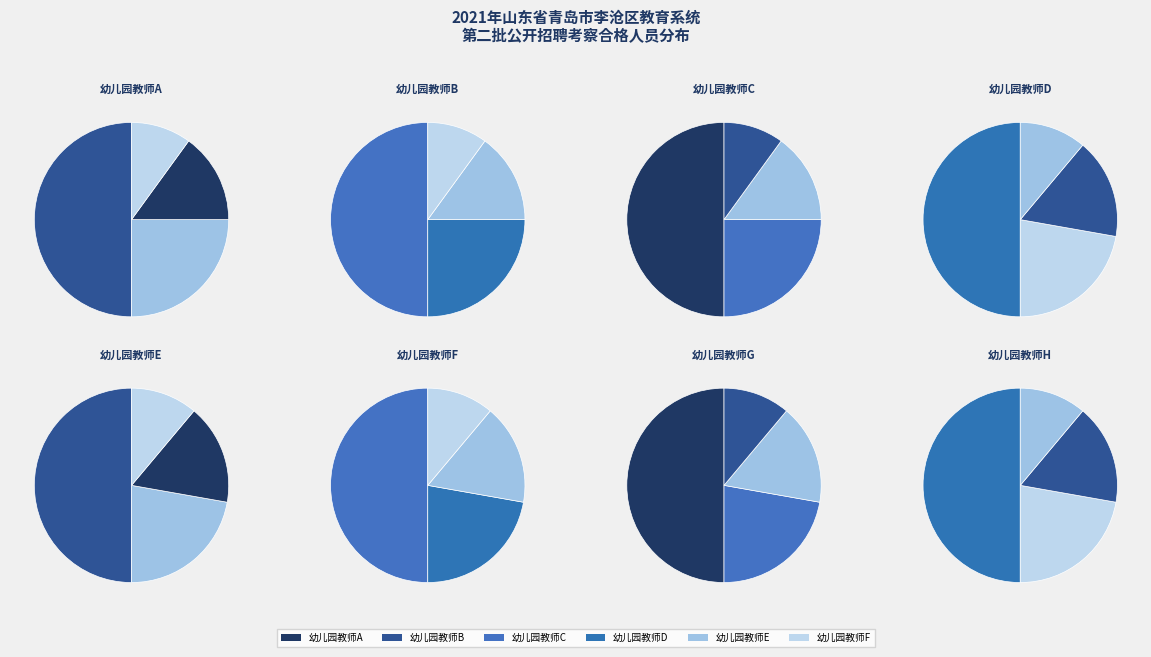

Rank the categories by value from lowest to highest.

幼儿园教师D, 幼儿园教师E, 幼儿园教师F, 幼儿园教师G, 幼儿园教师H, 幼儿园教师A, 幼儿园教师B, 幼儿园教师C